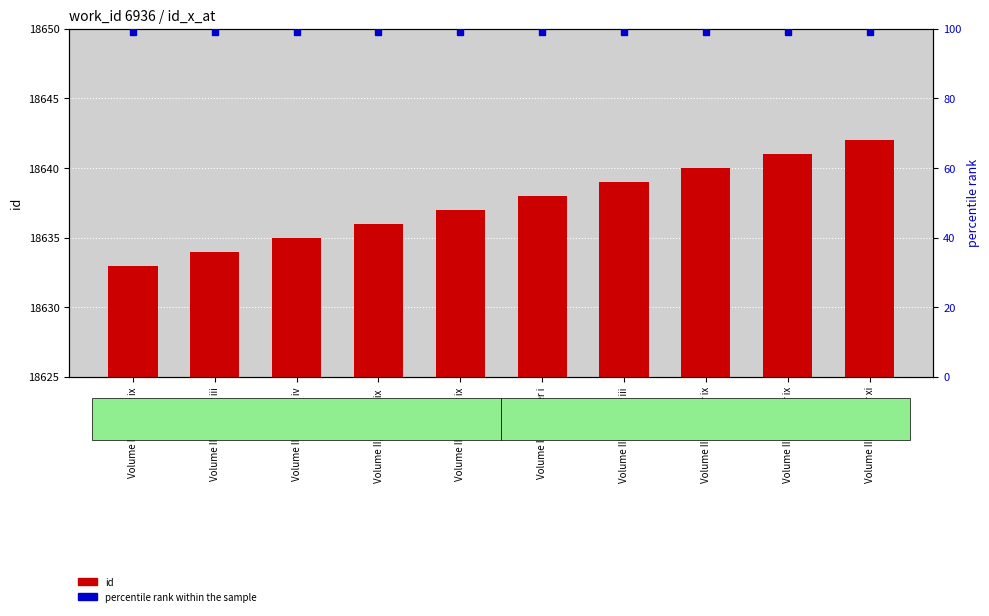

List the series in order of their overall mean, lowest first.

percentile rank within the sample, id